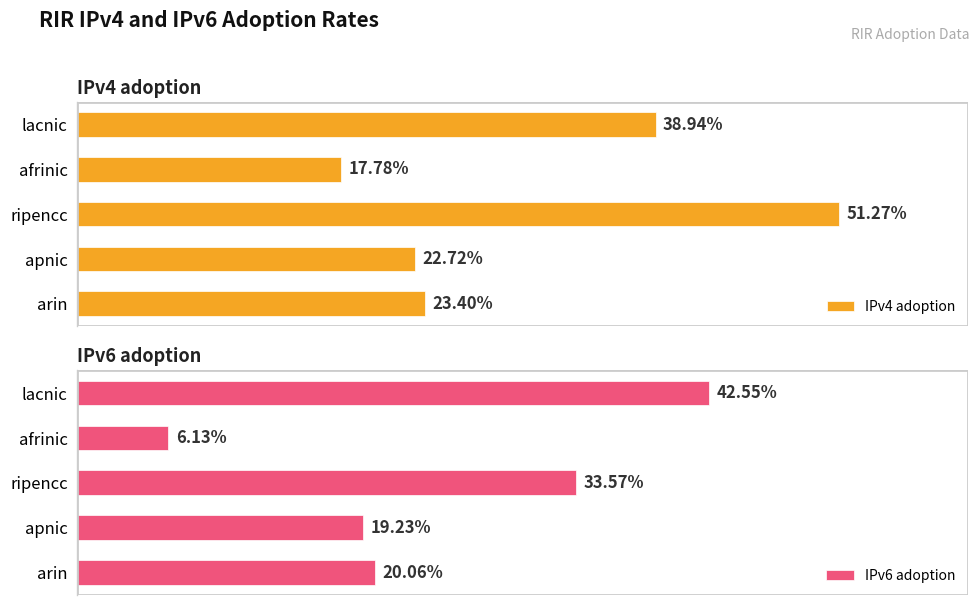

At how many categories does at least one series exceed 0?

5